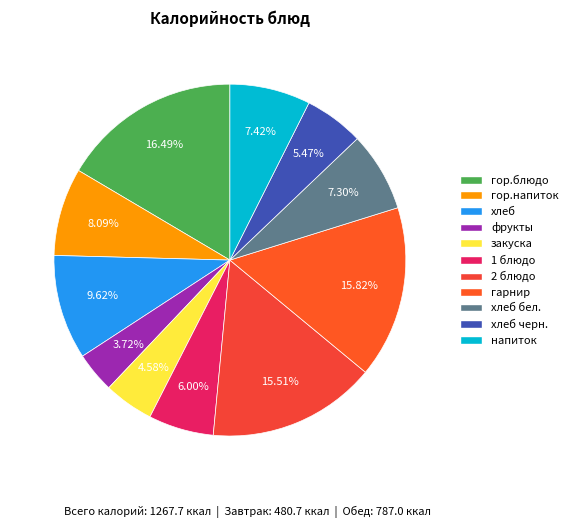

Is фрукты the majority of the pie?

No